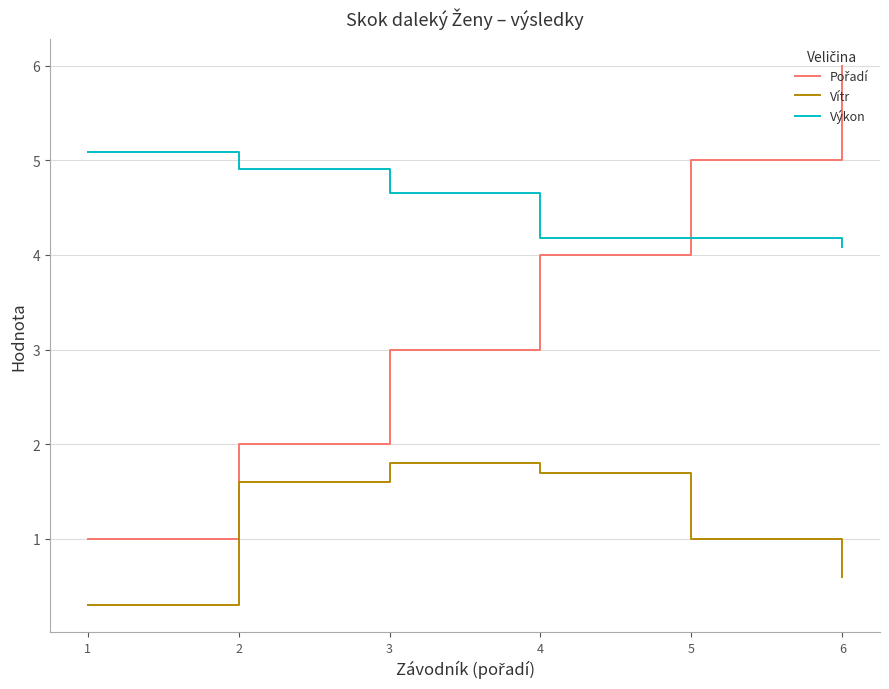

Which series has the largest total across all categories?

Výkon